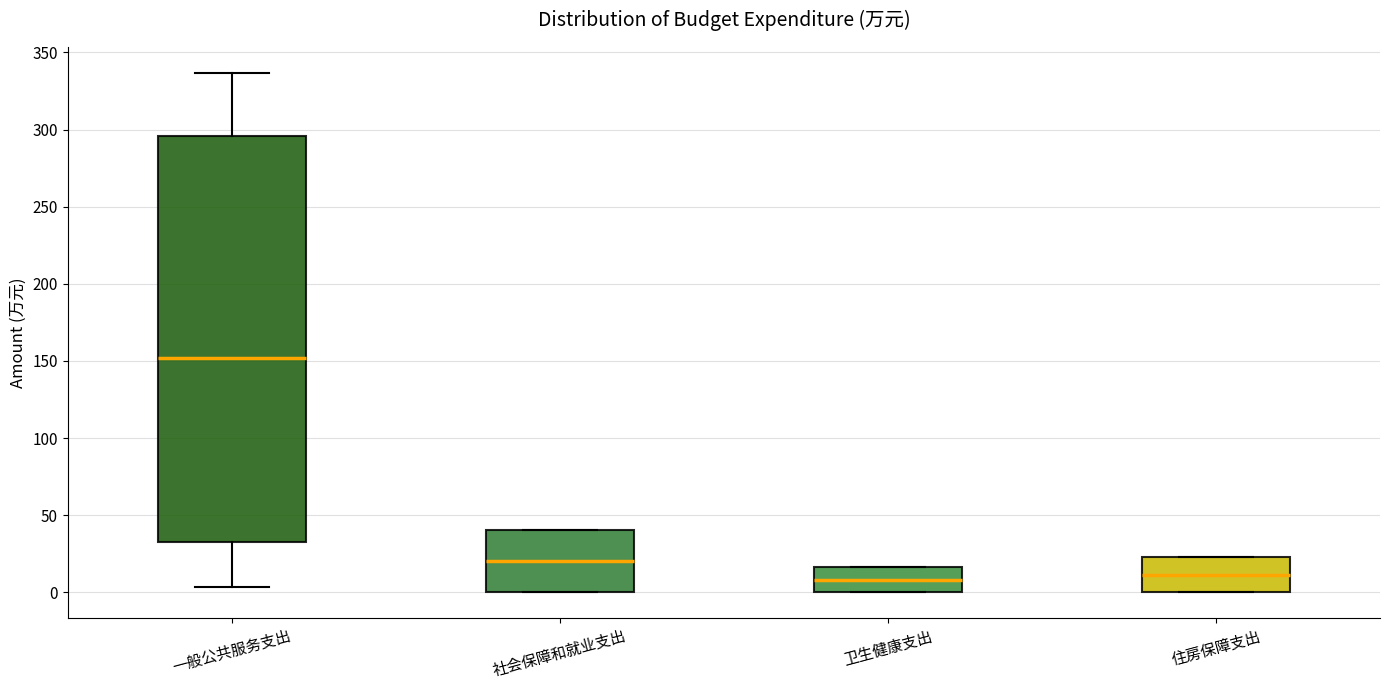

Reading left to right, read every box against the y-axis: the position of its median line, the range the box covers, and the ends of its whiskers. The values are not printed on the chart, so give them approximately, as read against the axis.

一般公共服务支出: median 150, box 35 to 295, whiskers 5 to 335
社会保障和就业支出: median 20, box 0 to 40, whiskers 0 to 40
卫生健康支出: median 10, box 0 to 15, whiskers 0 to 15
住房保障支出: median 10, box 0 to 25, whiskers 0 to 25